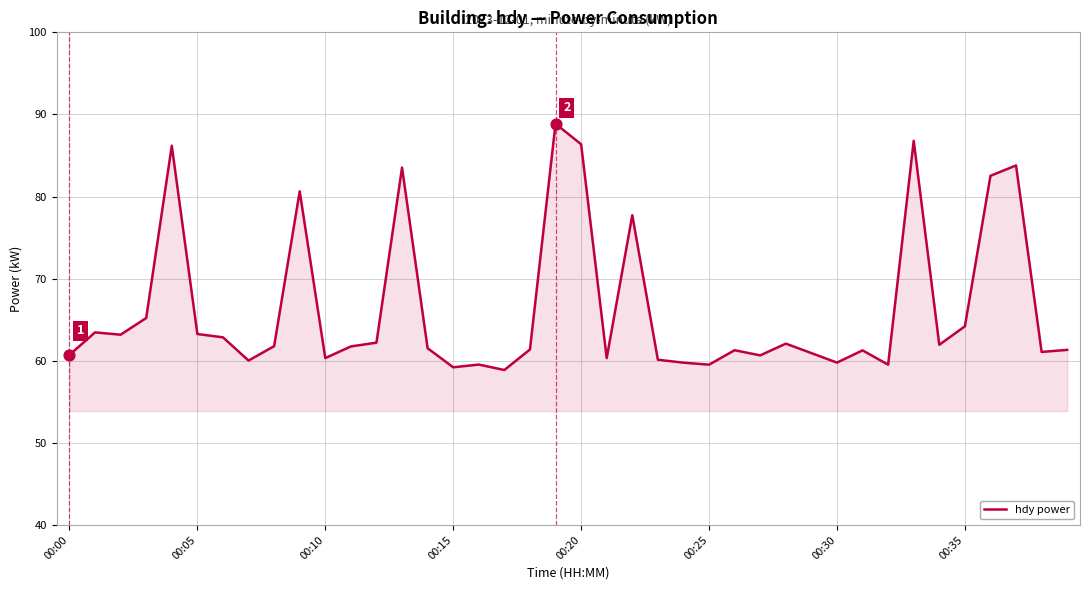

What is the difference between the maximum and minimum values?

30.0